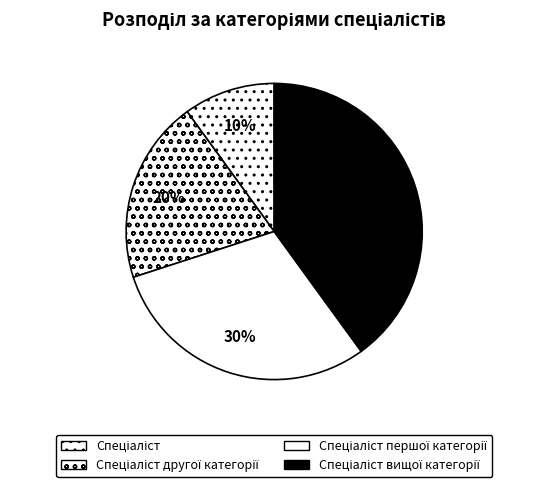

How many segments does this pie chart have?

4